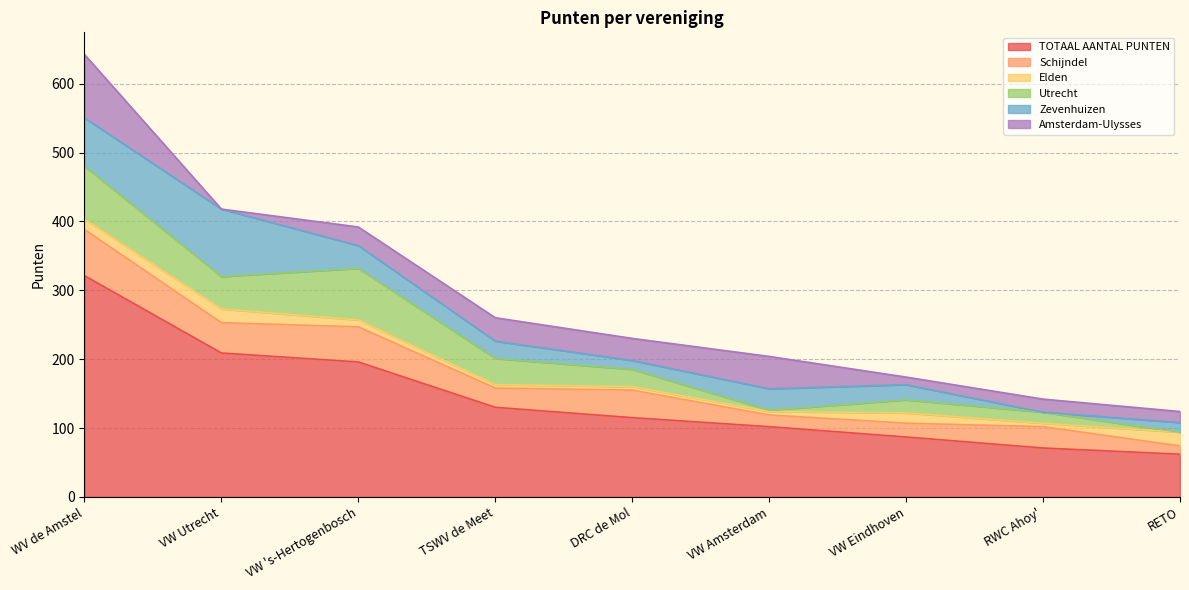

What is the sum of the Amsterdam-Ulysses values at VW 's-Hertogenbosch and TSWV de Meet?

61.0